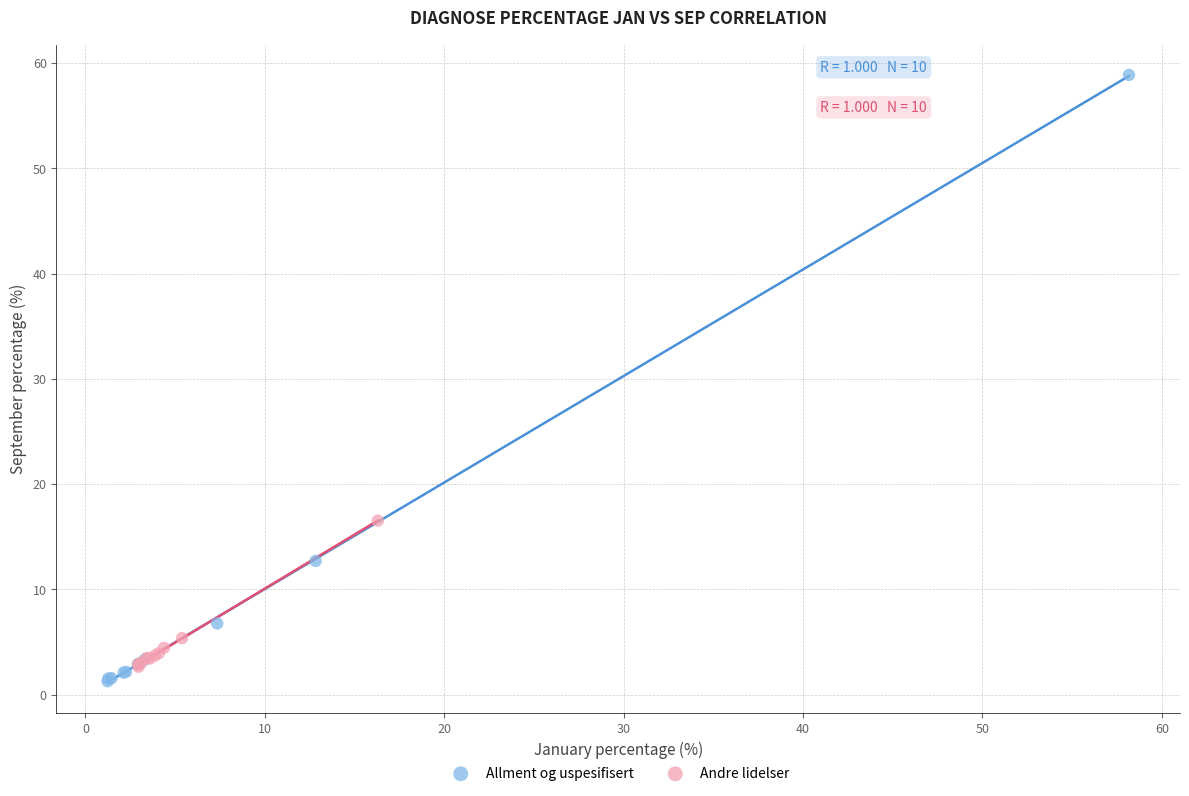

Which series has the largest Y range (max minus min)?

Allment og uspesifisert